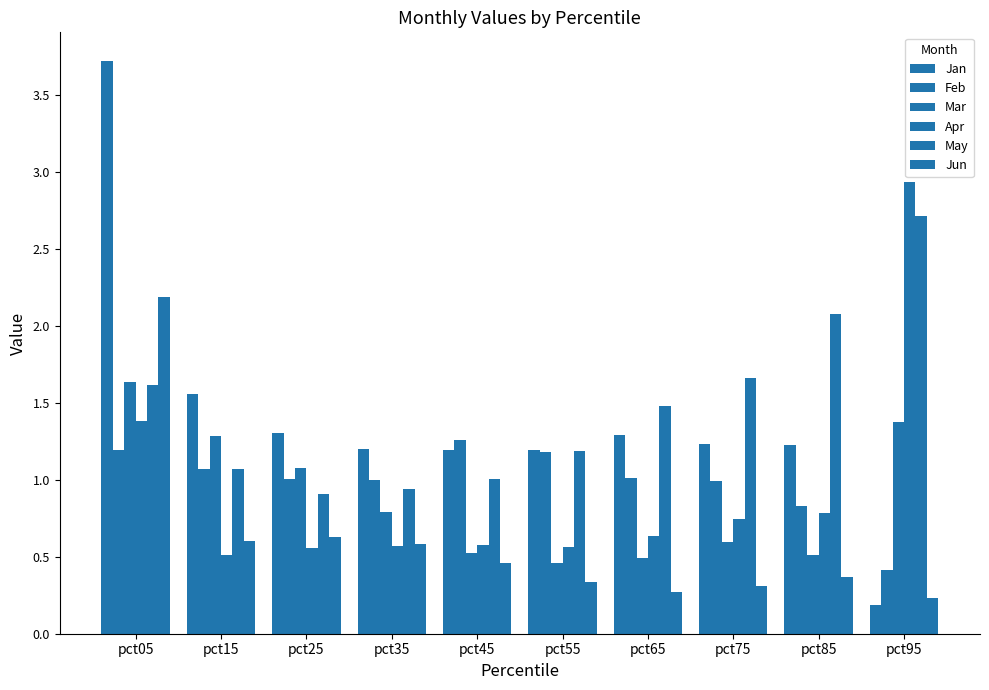

How many bars are there in total?

60